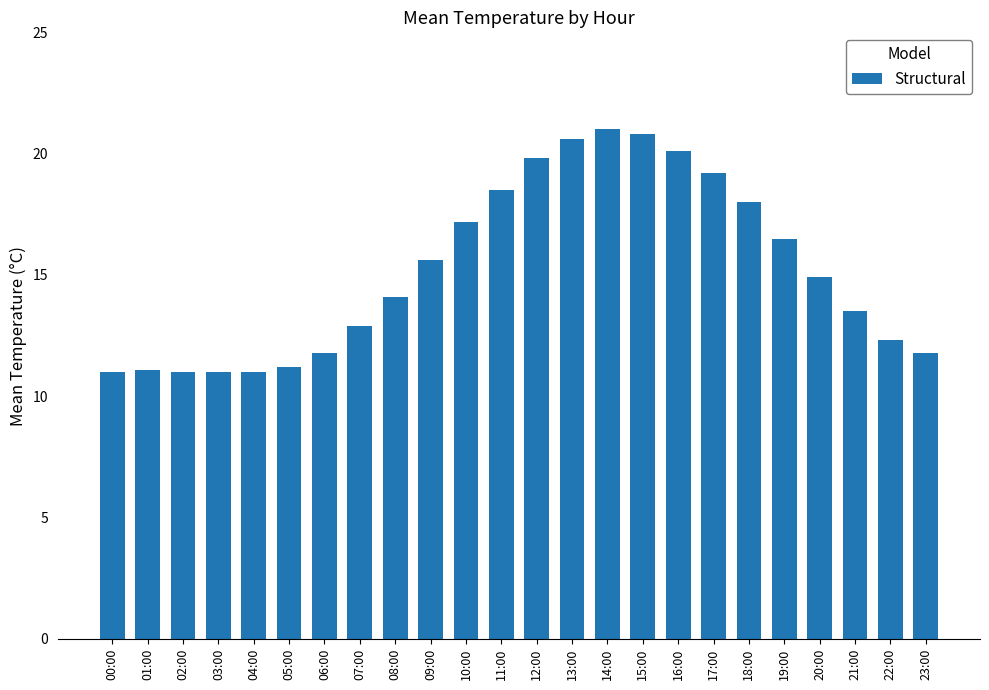

What is the maximum value shown in the chart?

21.0